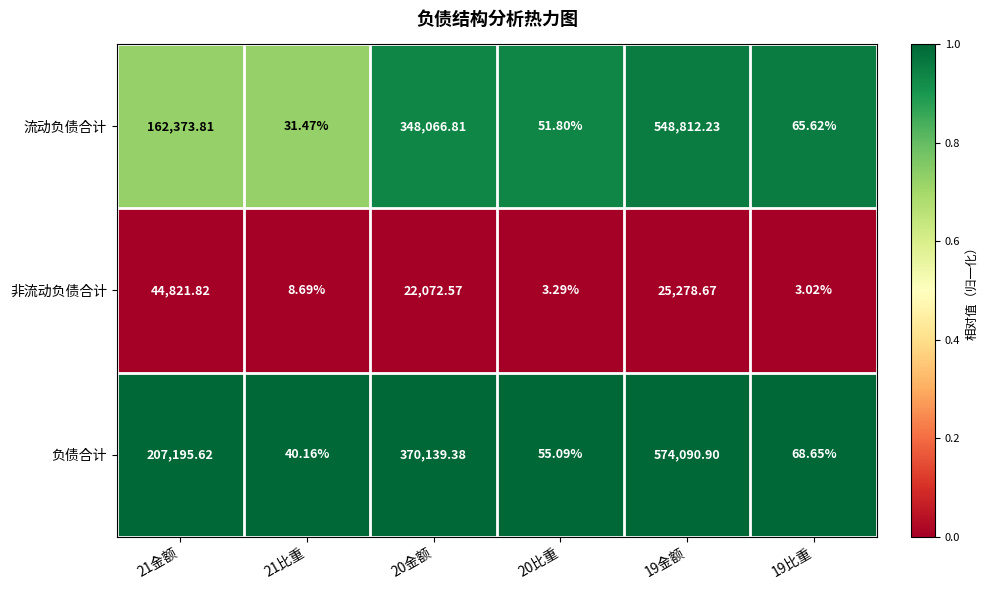

Is the value of 负债合计 at 21比重 greater than the value of 流动负债合计 at 20比重?

No